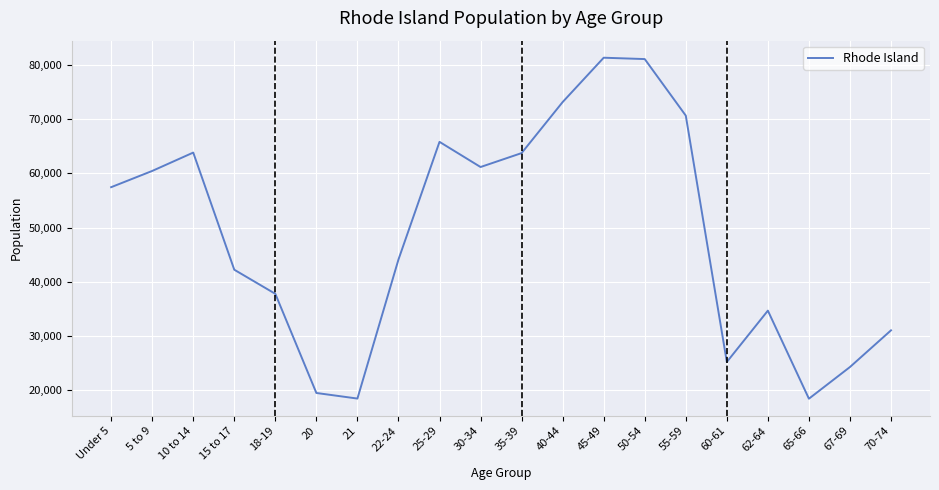

What is the sum of all values?

974565